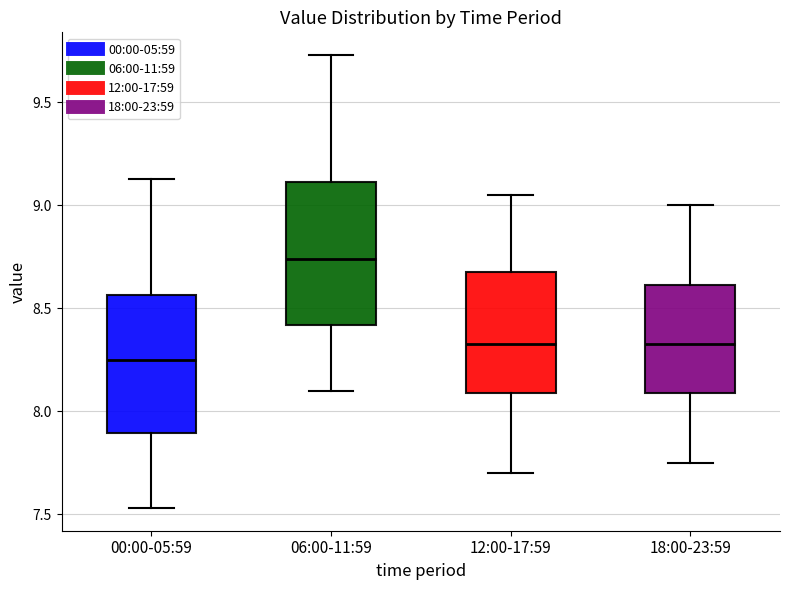

Reading left to right, transcribe this box plot: for each box, give where its median line is, the range the box spans, and where its two whiskers end, as read against the y-axis. The values are not printed on the chart, so give them approximately, as read against the axis.

00:00-05:59: median 8.25, box 7.90 to 8.55, whiskers 7.55 to 9.15
06:00-11:59: median 8.75, box 8.40 to 9.10, whiskers 8.10 to 9.75
12:00-17:59: median 8.35, box 8.10 to 8.70, whiskers 7.70 to 9.05
18:00-23:59: median 8.35, box 8.10 to 8.60, whiskers 7.75 to 9.00